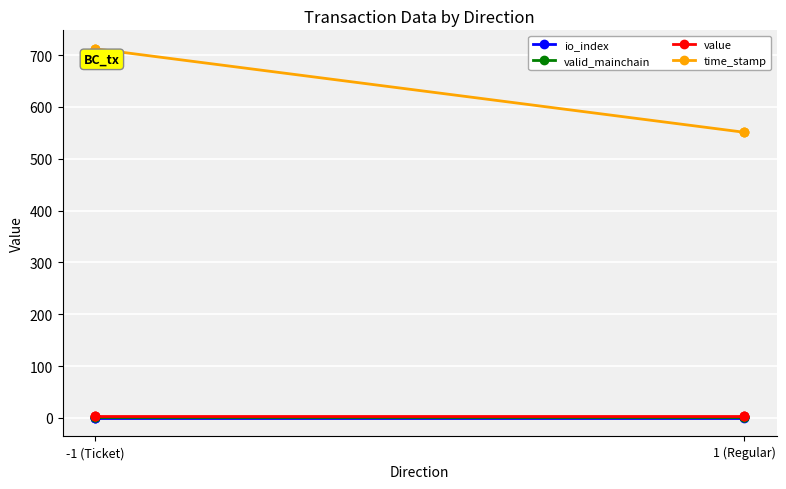

What are all the series names shown in the legend?

io_index, valid_mainchain, value, time_stamp